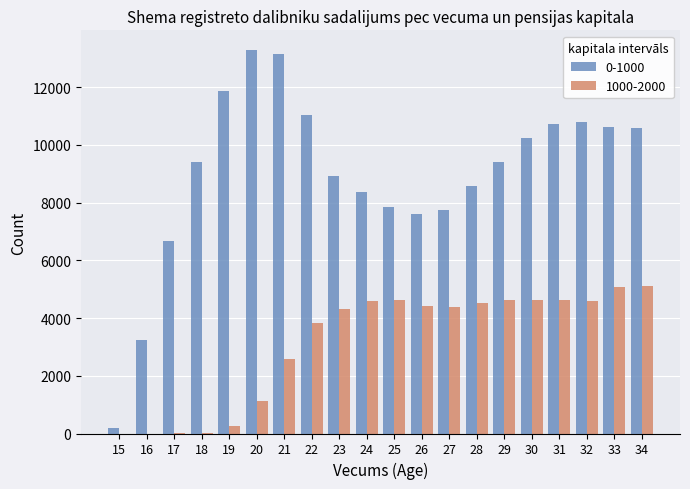

The value of 0-1000 at 34 is 4685. True or false?

False